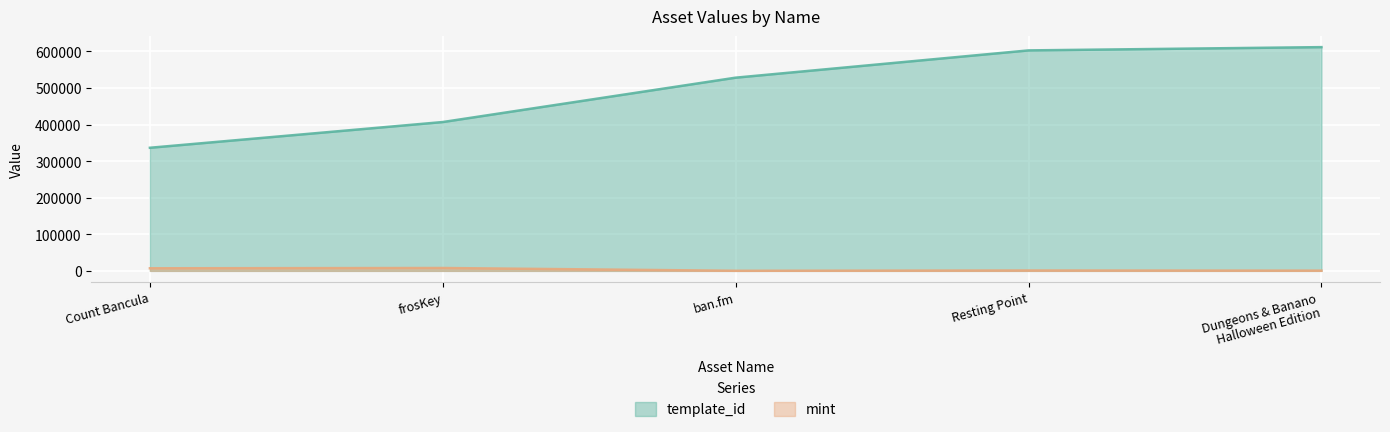

Is the value of template_id at Count Bancula greater than the value of mint at Count Bancula?

Yes